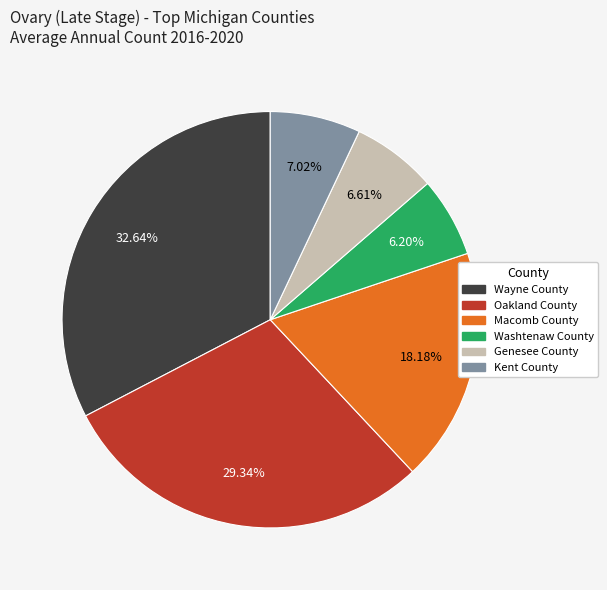

What percentage is NOT represented by Oakland County?

70.7%